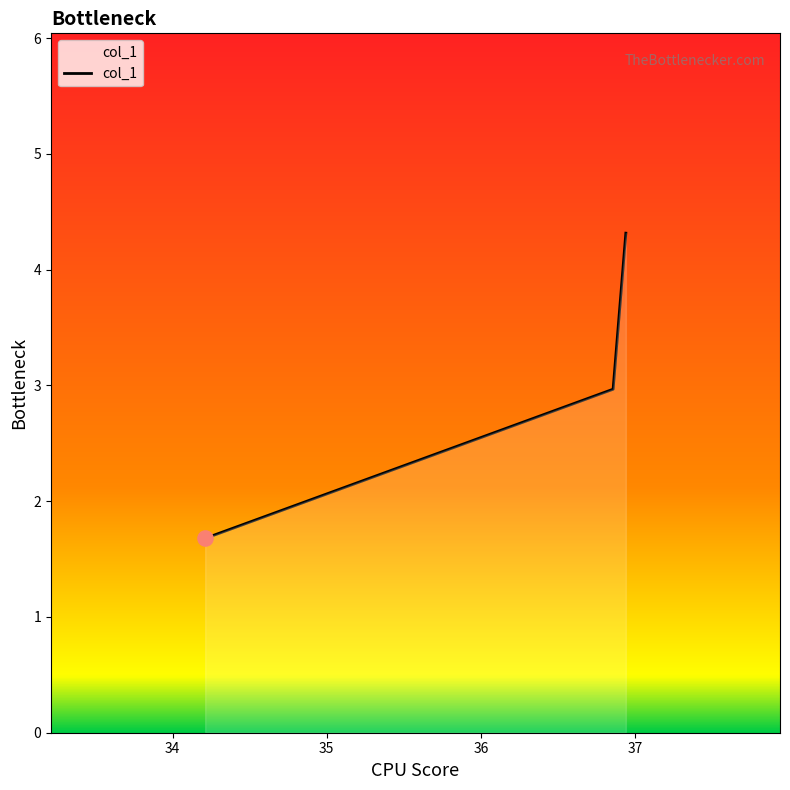

What is the sum of all values?

9.0